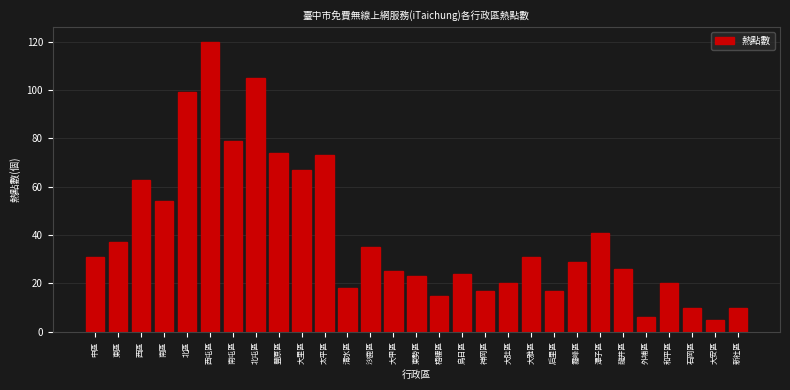

Reading left to right, transcribe all the data shown in this chart.

31	37	63	54	99	120	79	105	74	67	73	18	35	25	23	15	24	17	20	31	17	29	41	26	6	20	10	5	10